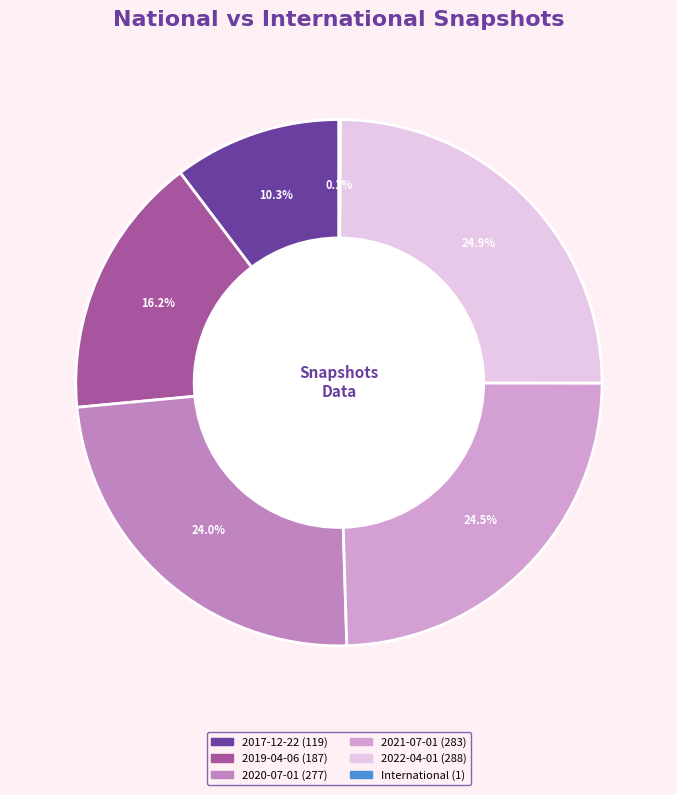

Is 2020-07-01 (277) the majority of the pie?

No